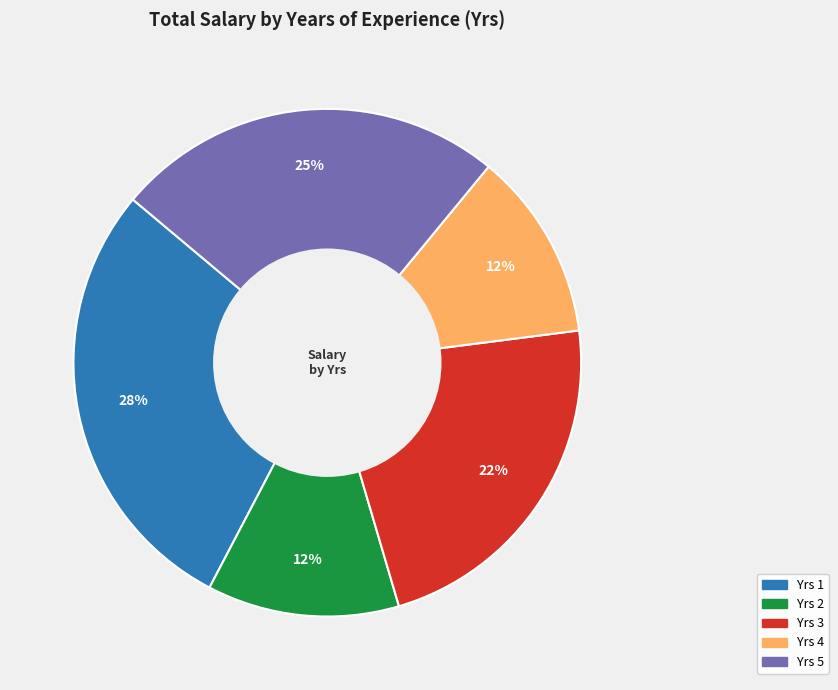

Does any single category account for the majority?

No